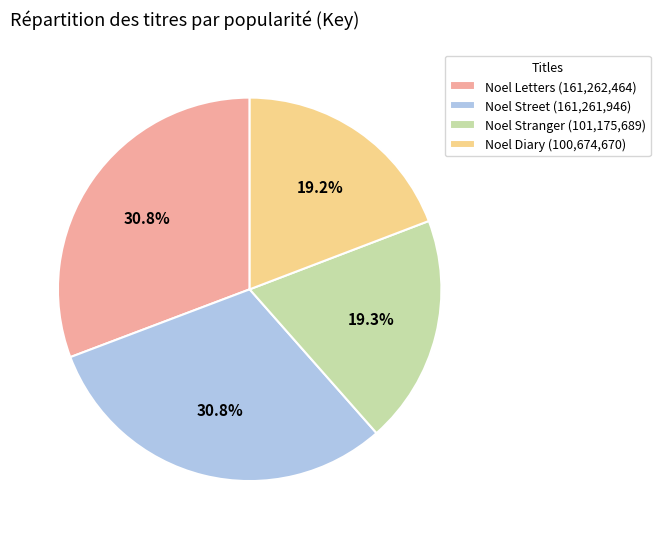

Count the number of slices in the pie.

4